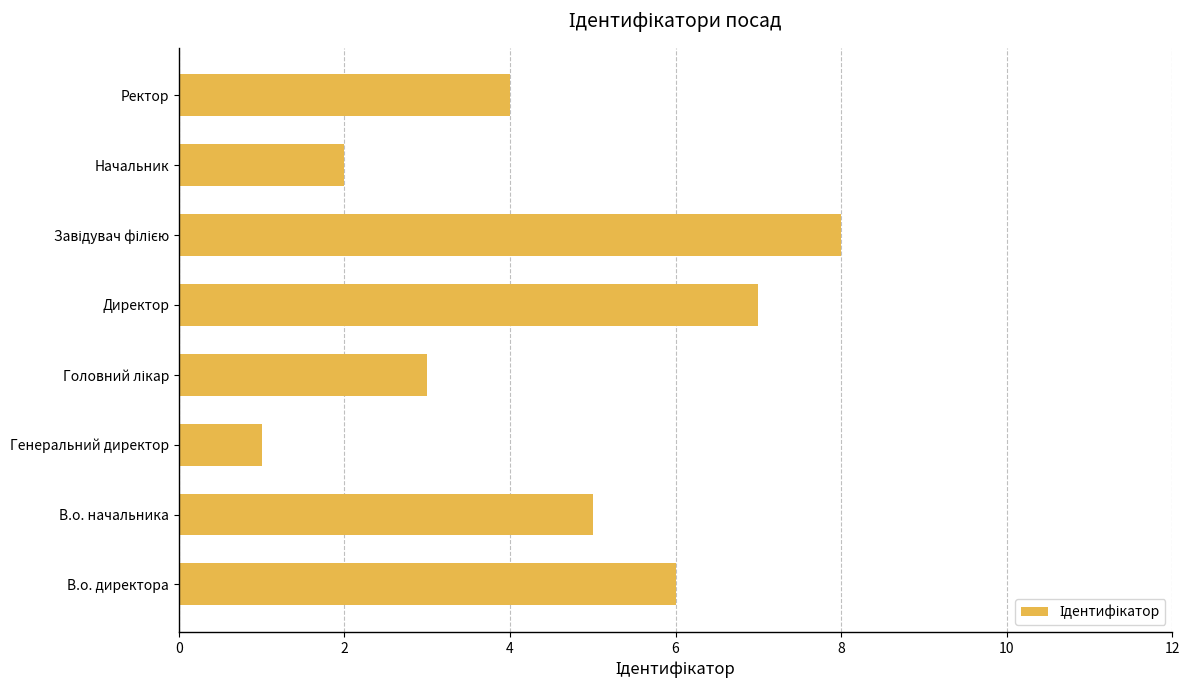

What is the minimum value shown in the chart?

1